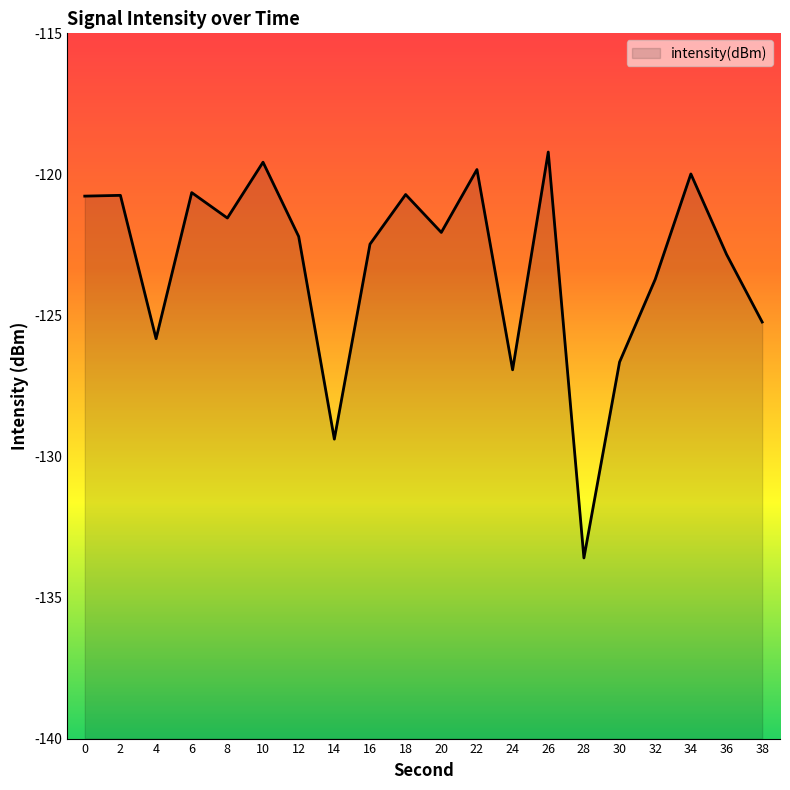

Rank the categories by value from highest to lowest.

26, 10, 22, 34, 6, 18, 2, 0, 8, 20, 12, 16, 36, 32, 38, 4, 30, 24, 14, 28